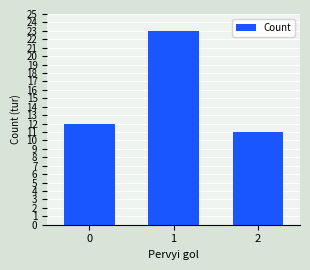

What is the smallest value displayed?

11